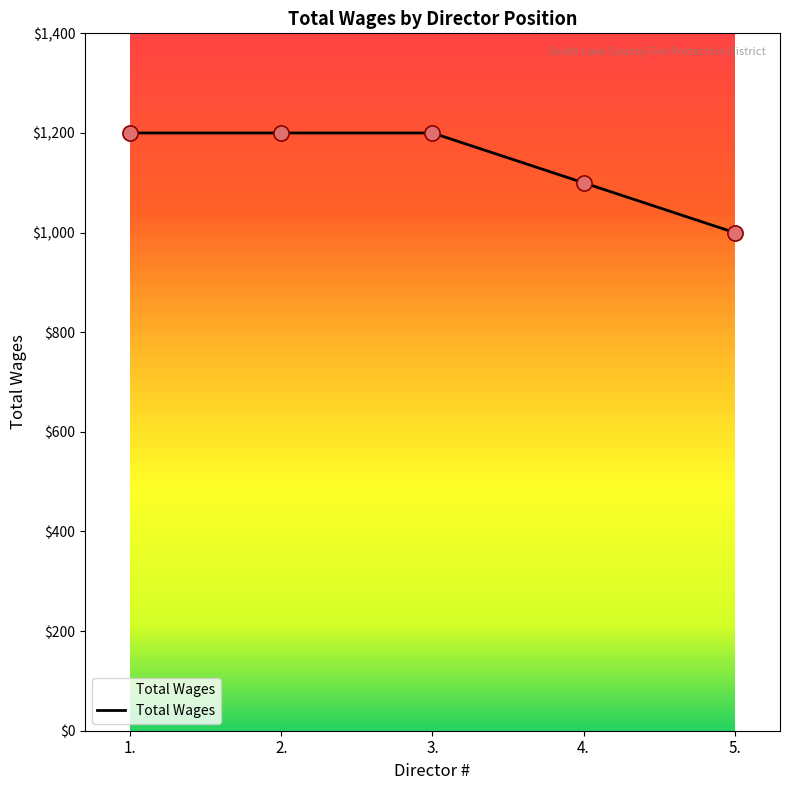

Which has a higher value, 5. or 4.?

4.